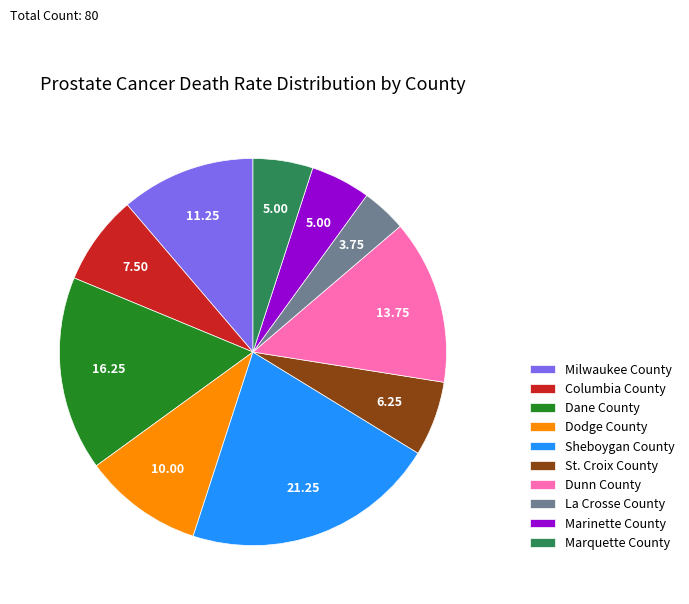

Does Dunn County represent more than half of the total?

No